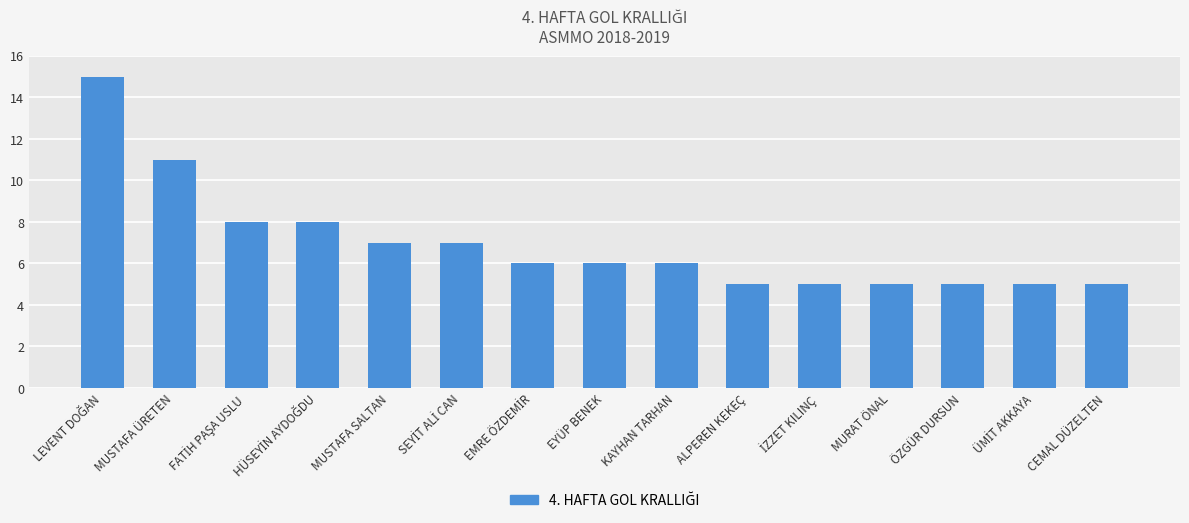

At which label is the value closest to 10?

MUSTAFA ÜRETEN